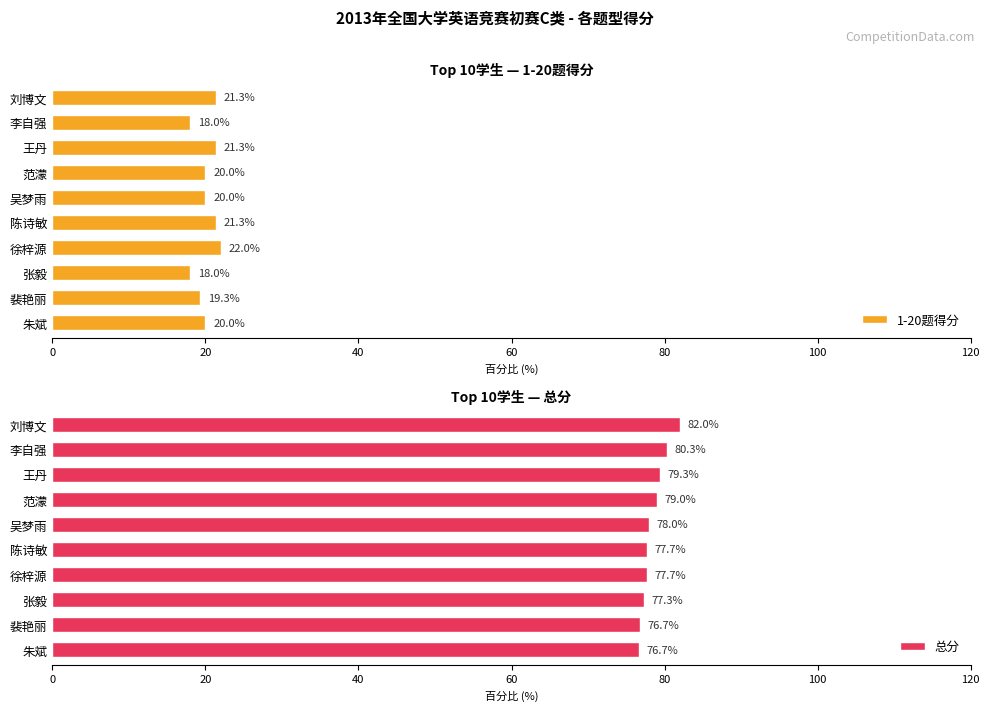

True or false: 1-20题得分 has a value of 6.2 at 李自强.

False